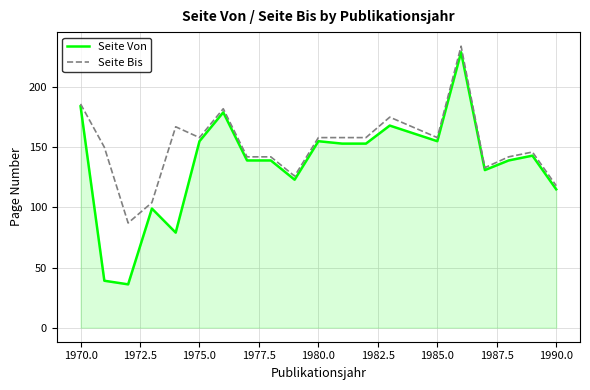

Does the chart display data point markers on the line(s)?

No